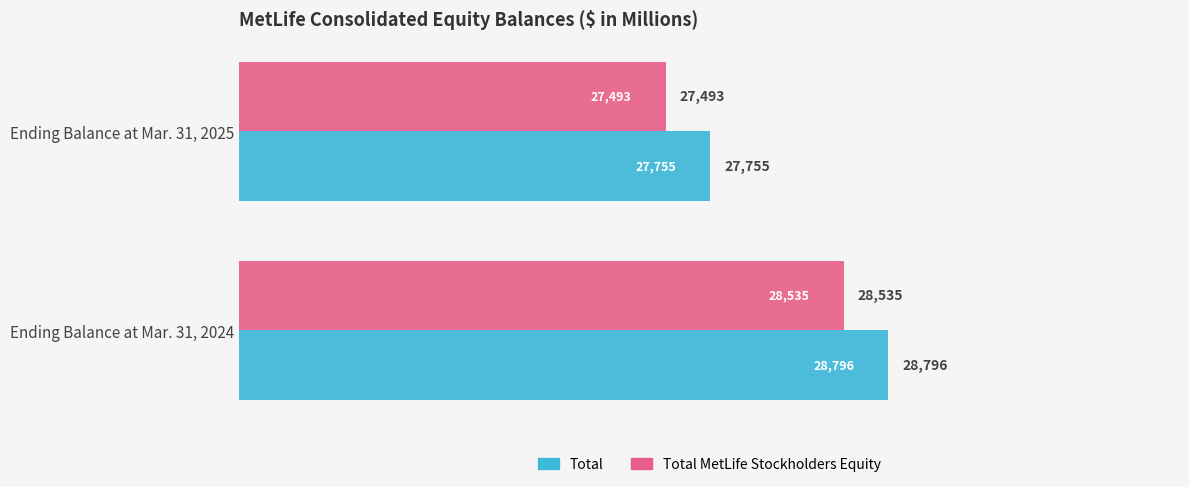

Count the number of data series in this chart.

2